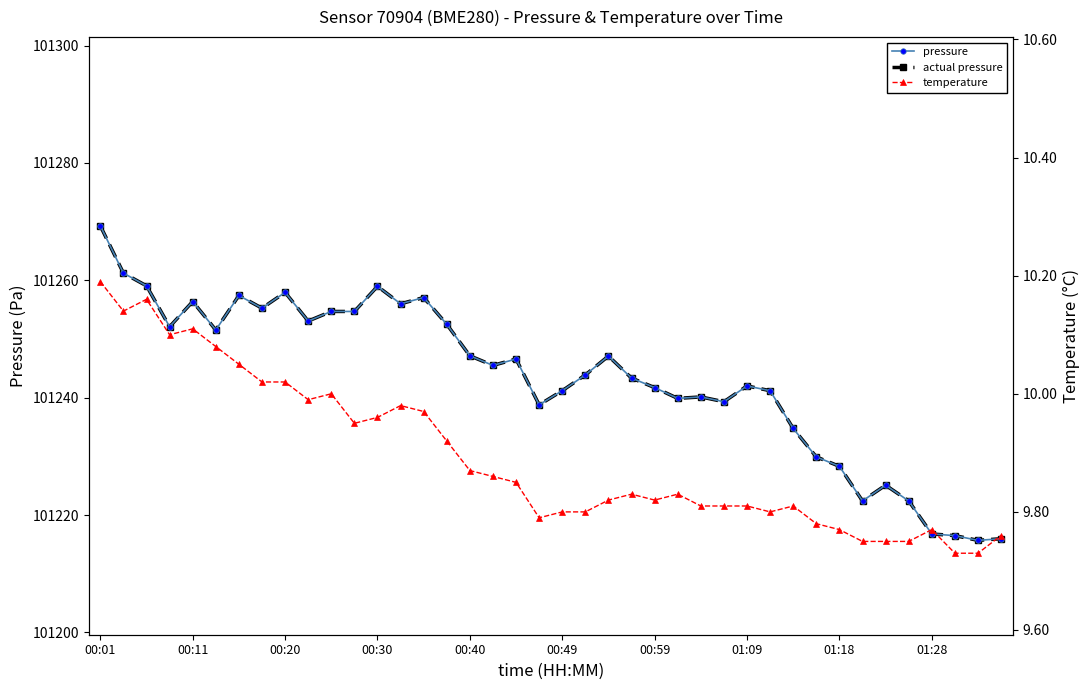

What is the difference between the pressure values at 37 and 11?

38.2